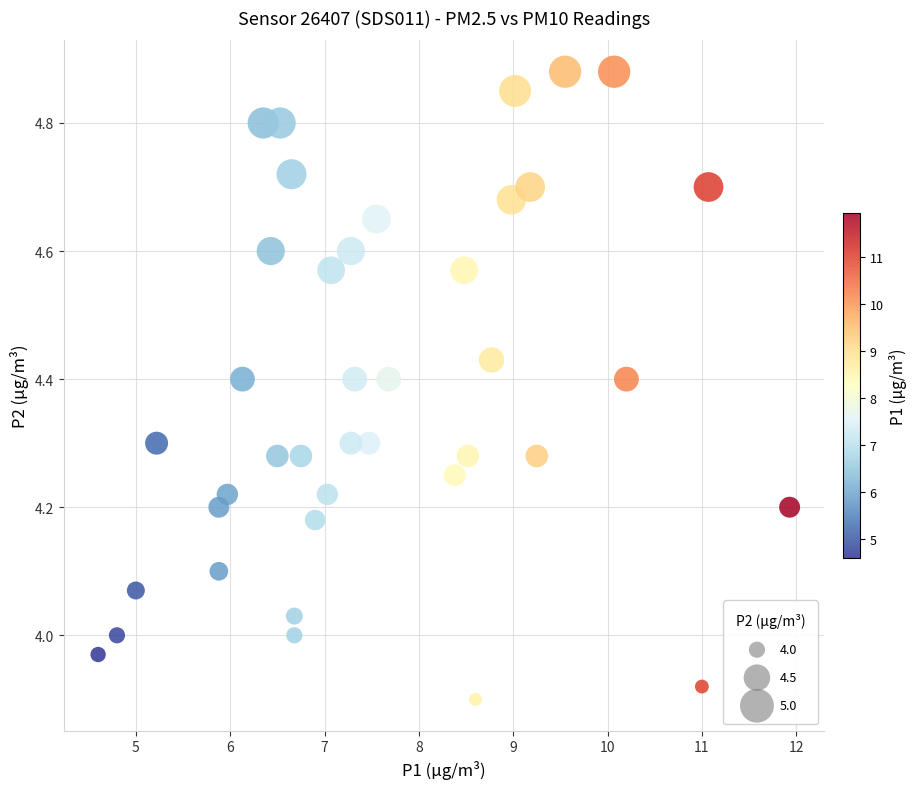

What is the range of X values (max minus min)?

7.3